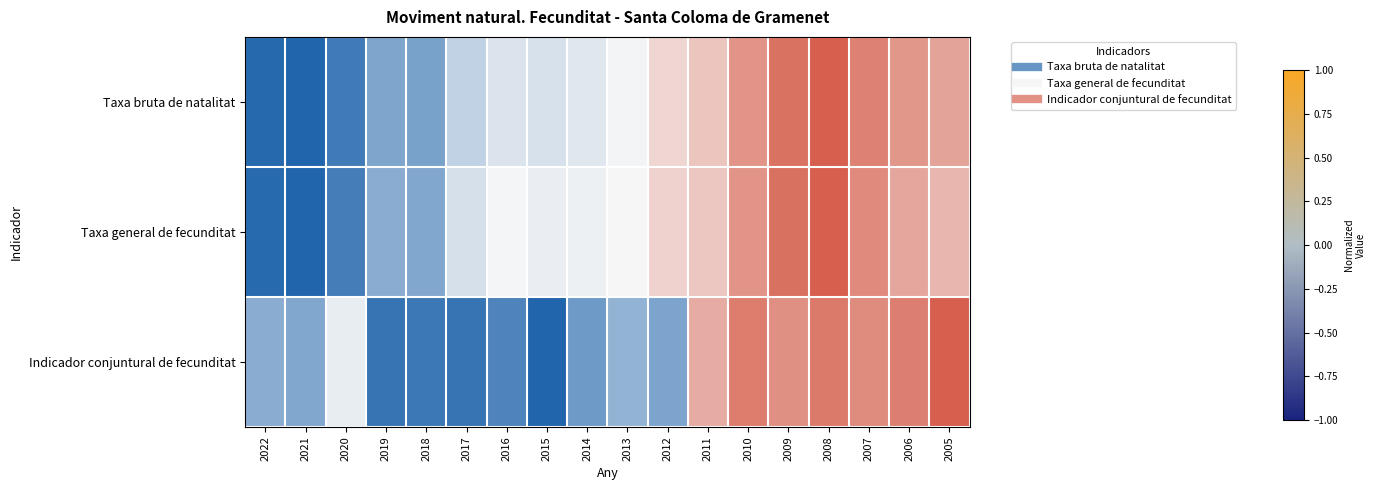

At how many categories does at least one series exceed 0?

9